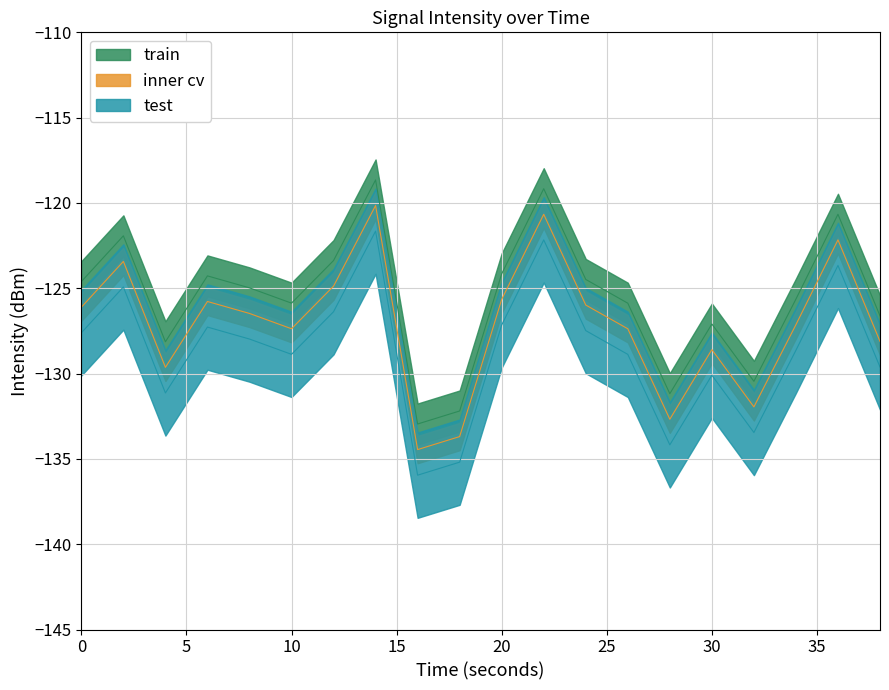

Read the value at 15.

-124.3